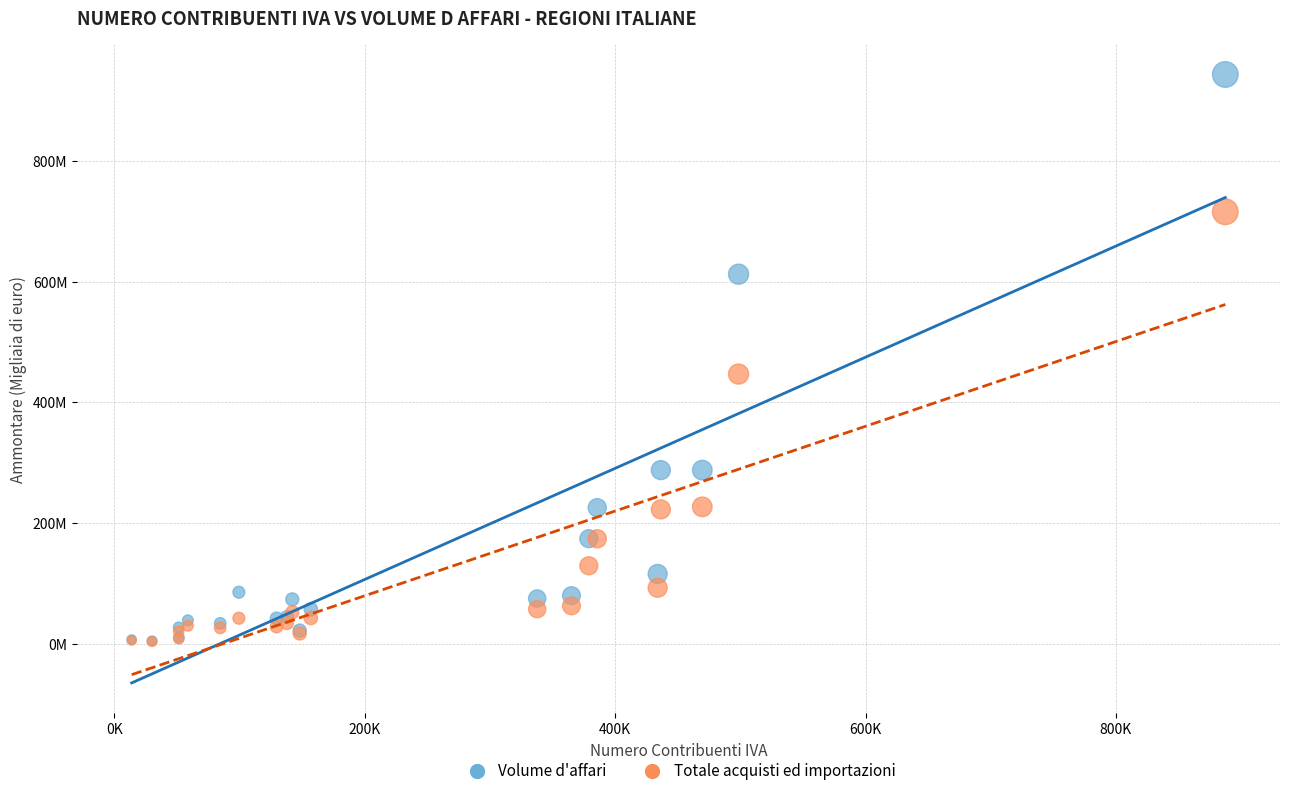

Which series contains the highest Y value?

Volume d'affari